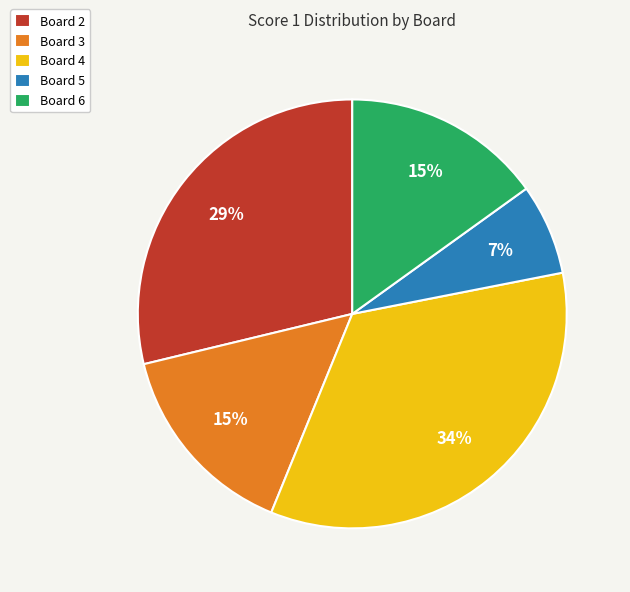

The Board 3 slice represents 4% of the pie. True or false?

False